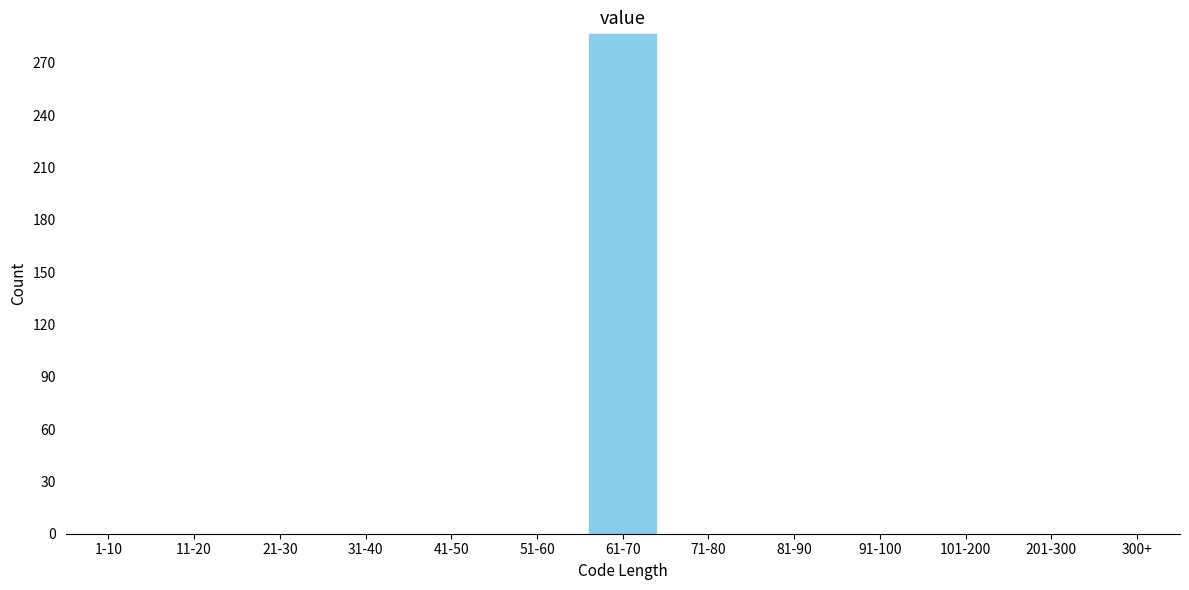

Reading right to left, list all the values displayed in this chart.

300+=0	201-300=0	101-200=0	91-100=0	81-90=0	71-80=0	61-70=287	51-60=0	41-50=0	31-40=0	21-30=0	11-20=0	1-10=0